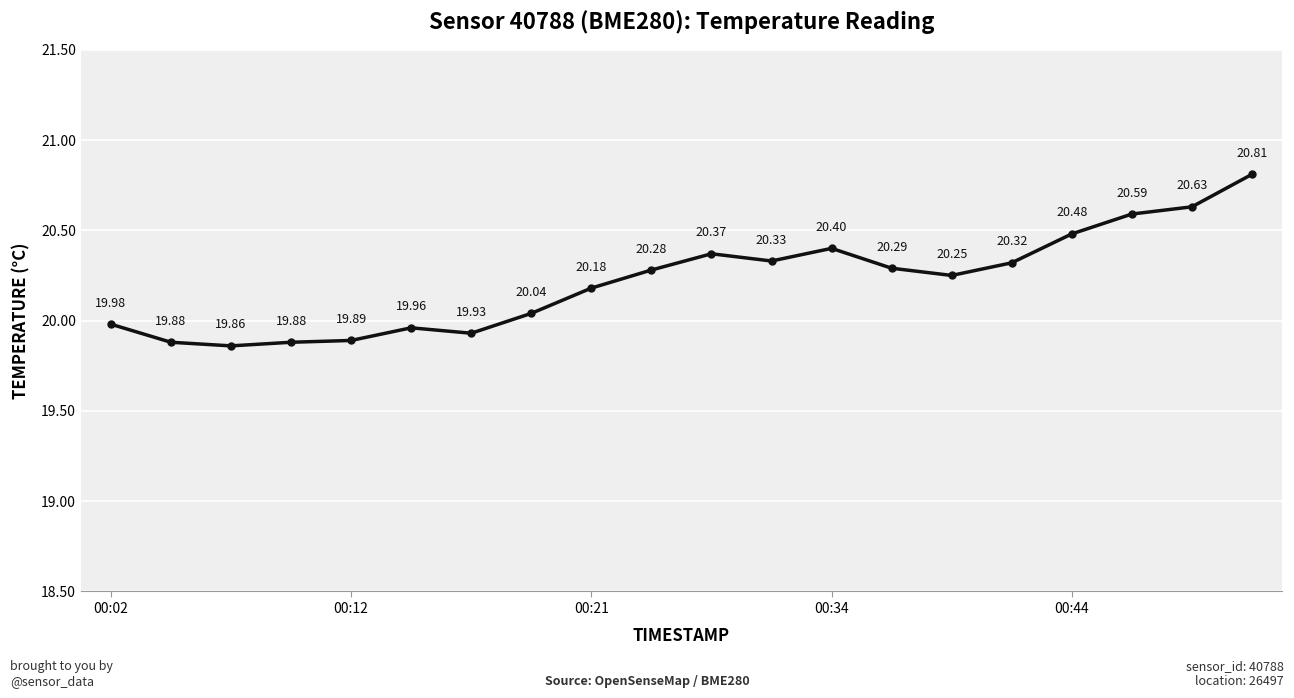

What is the difference between the maximum and second lowest values?

0.9